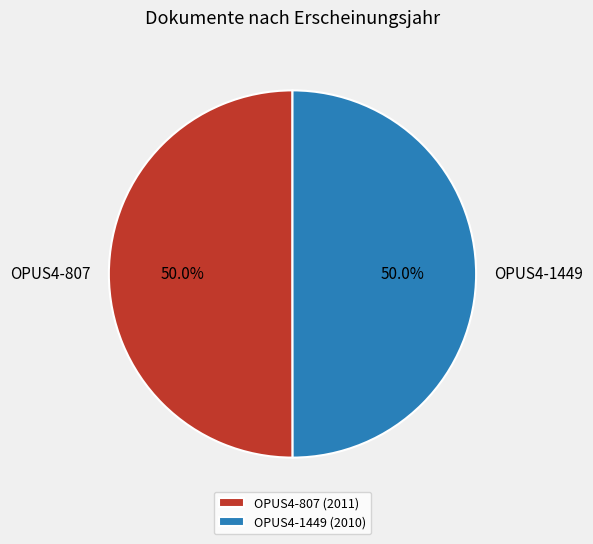

To the nearest percent, what portion does OPUS4-1449 represent?

50%